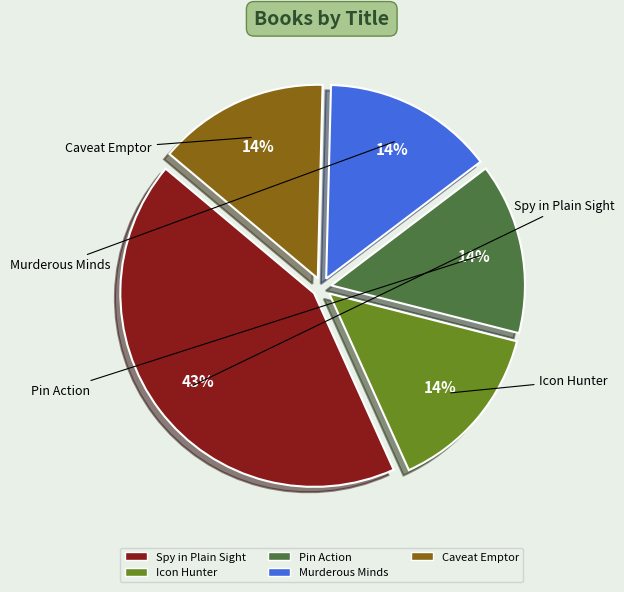

Is it true that Spy in Plain Sight is 43% of the pie?

True